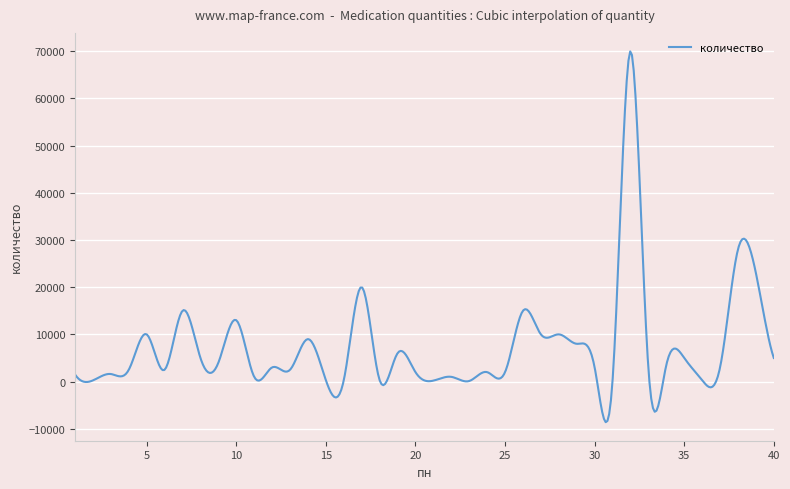

True or false: there are more than 0 points higher than both neighbors.

True